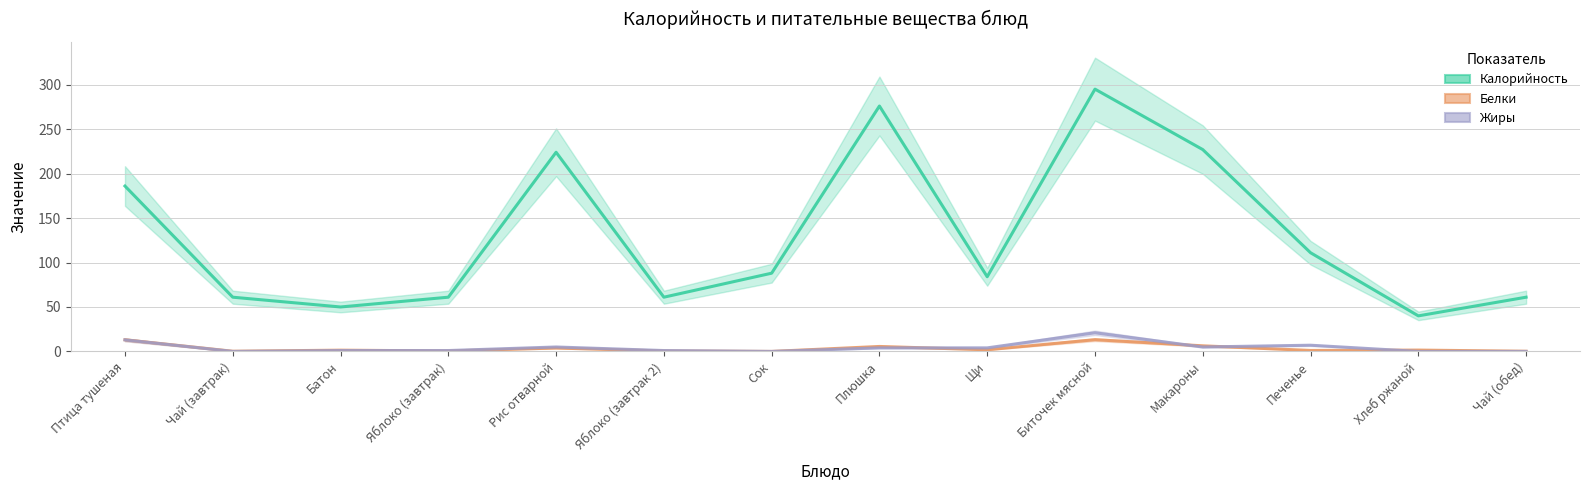

At which category does Жиры reach its first local peak?

Рис отварной